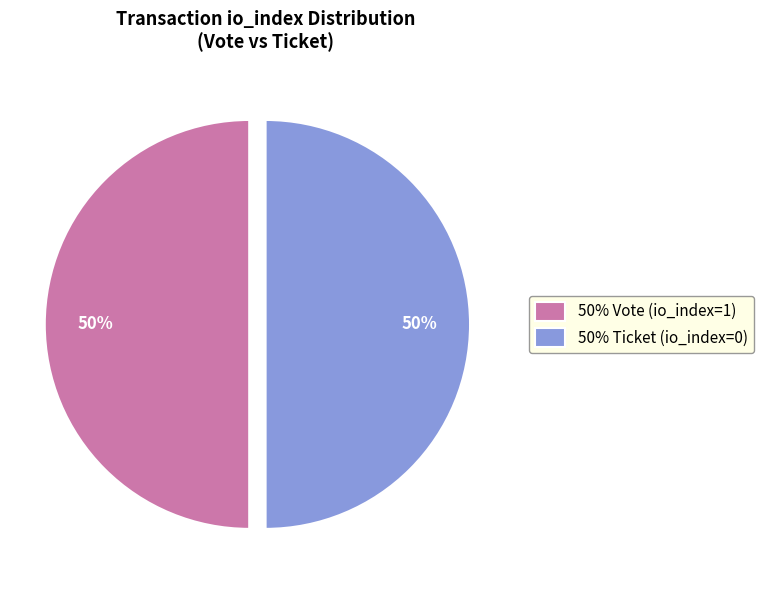

The 50% Ticket (io_index=0) slice represents 50% of the pie. True or false?

True